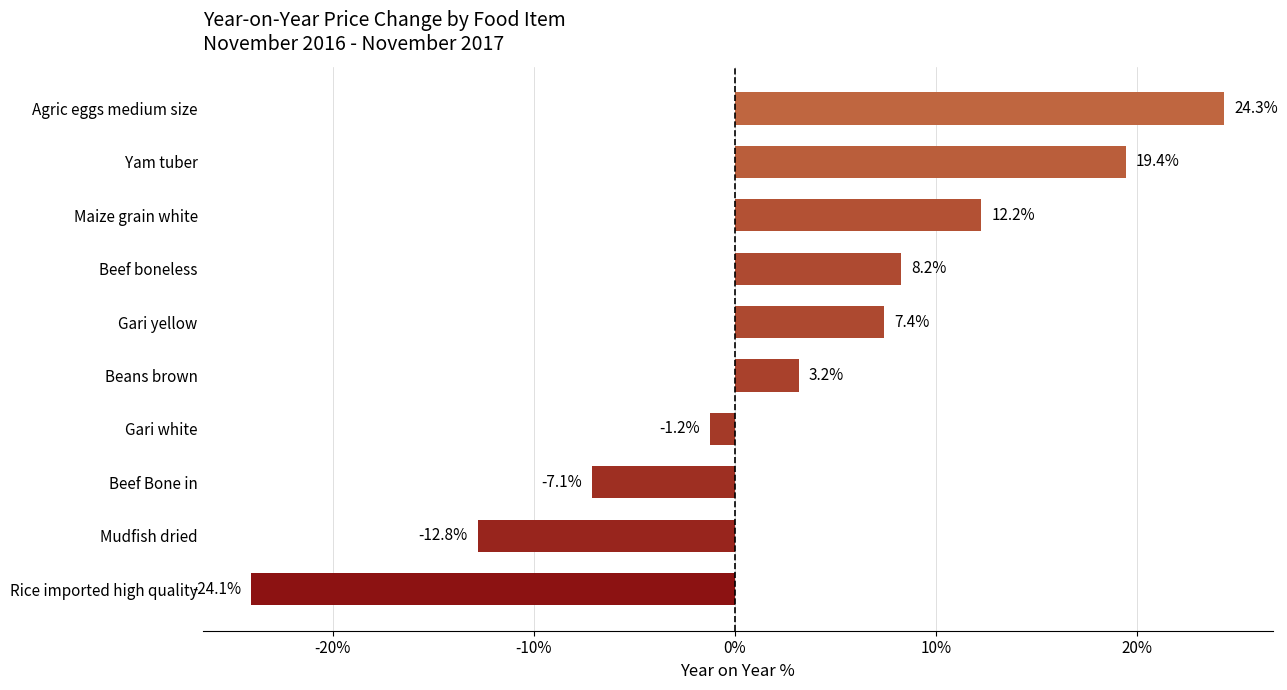

What is the sum of all values?

29.7